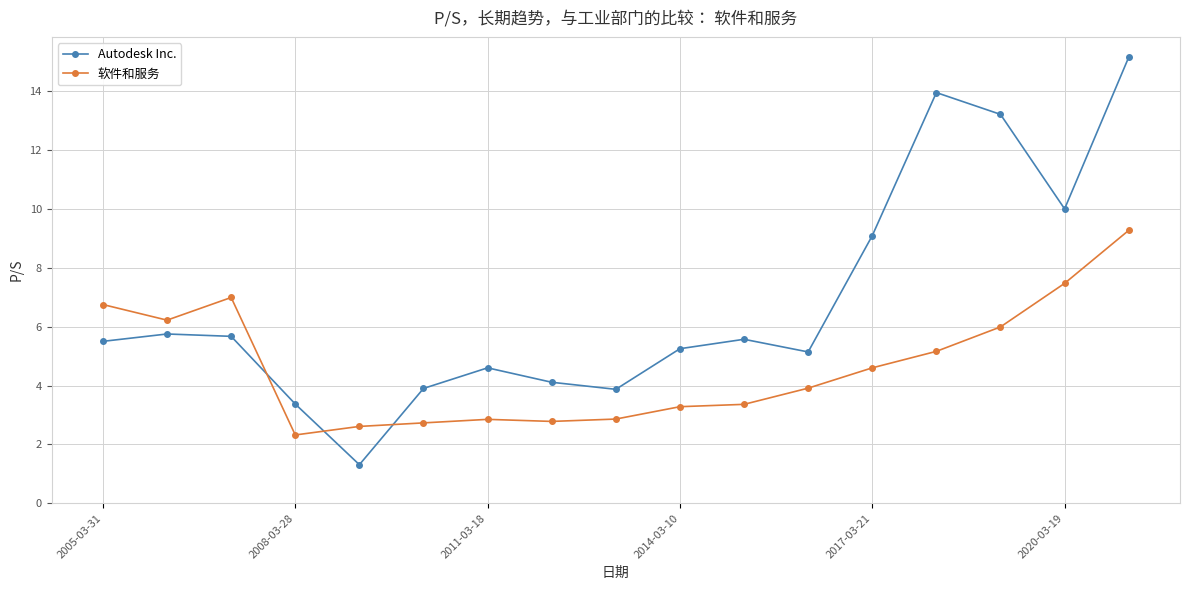

True or false: 软件和服务 has more than 0 points higher than both neighbors.

True